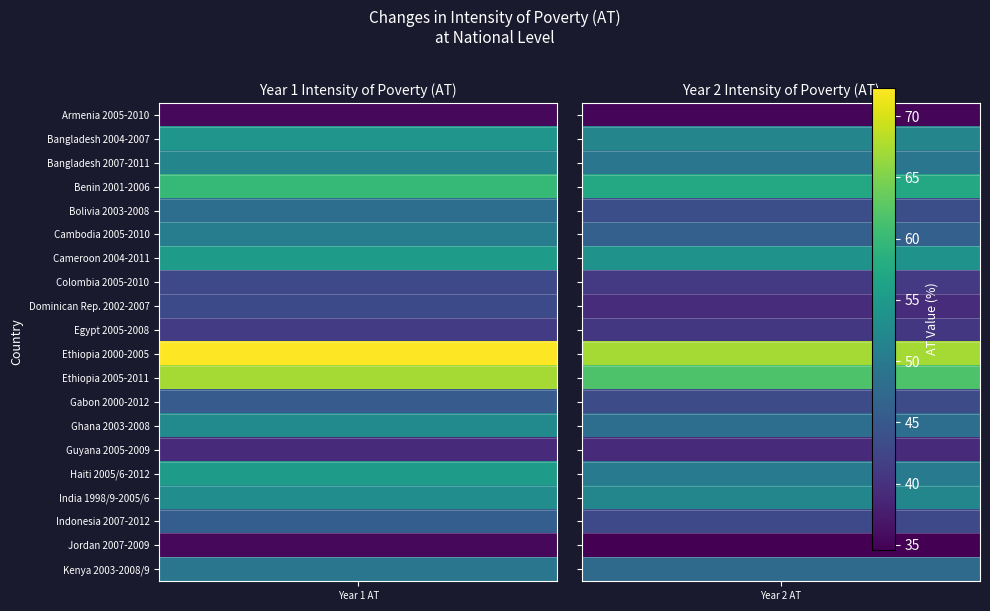

What is the difference between the maximum and minimum values in the Bolivia 2003-2008 series?

4.6